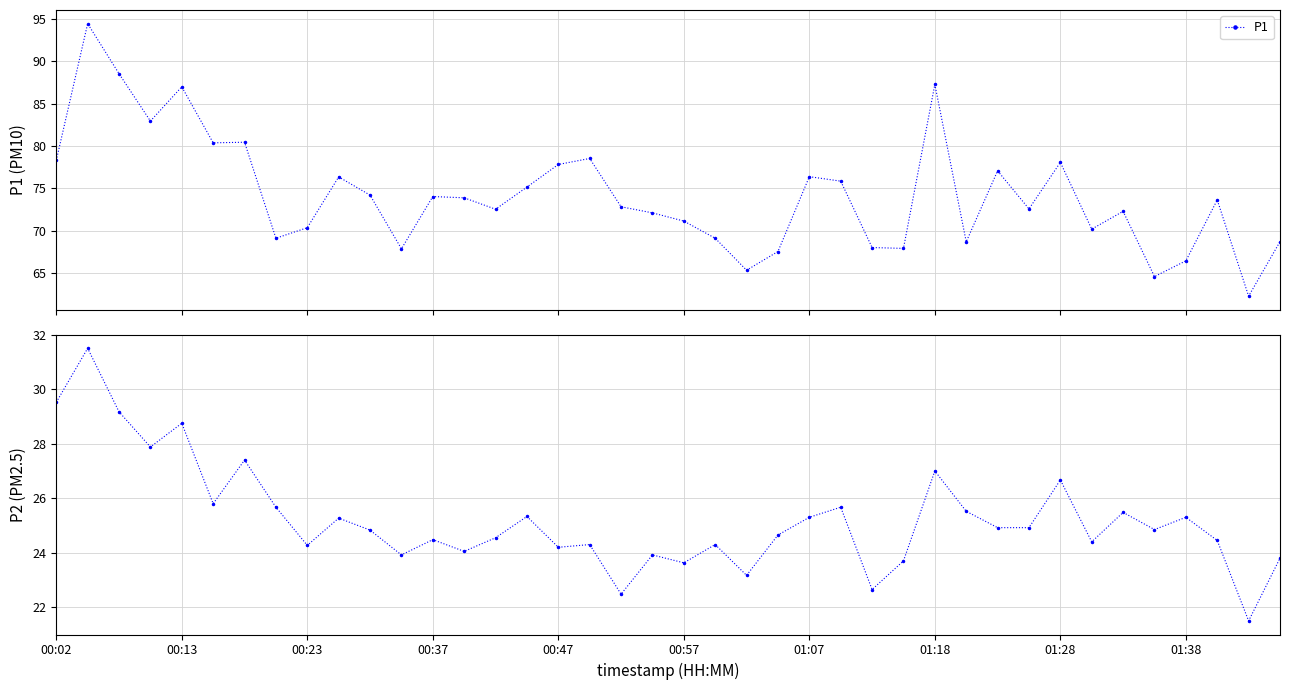

How many distinct data groups are displayed?

2